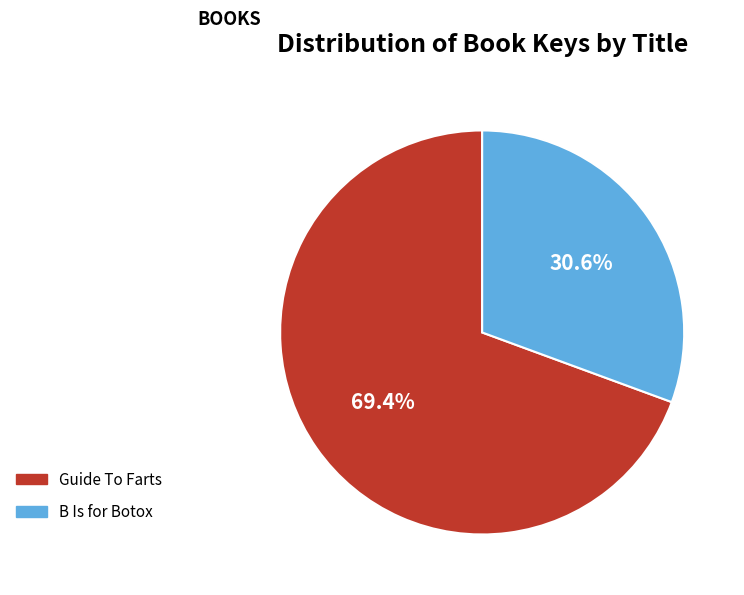

How many segments does this pie chart have?

2